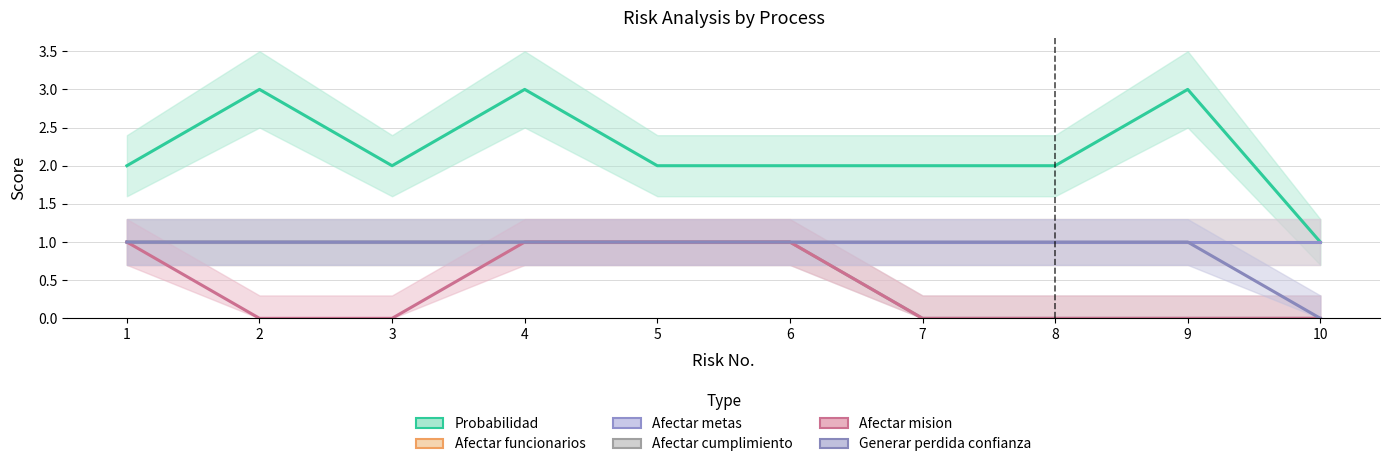

Which series has the largest range (max minus min)?

Probabilidad